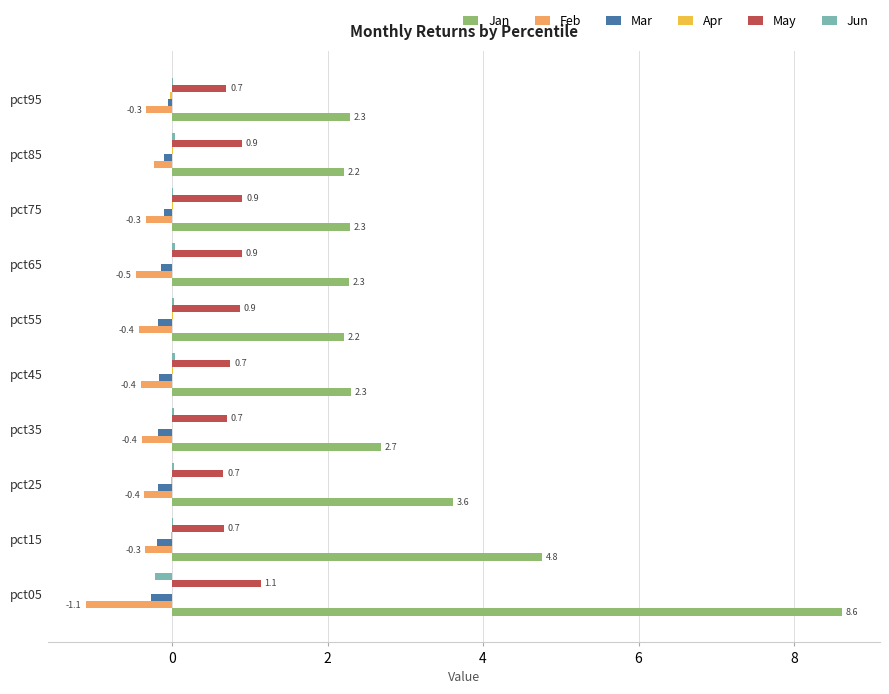

What is the highest value of the May series?

1.1